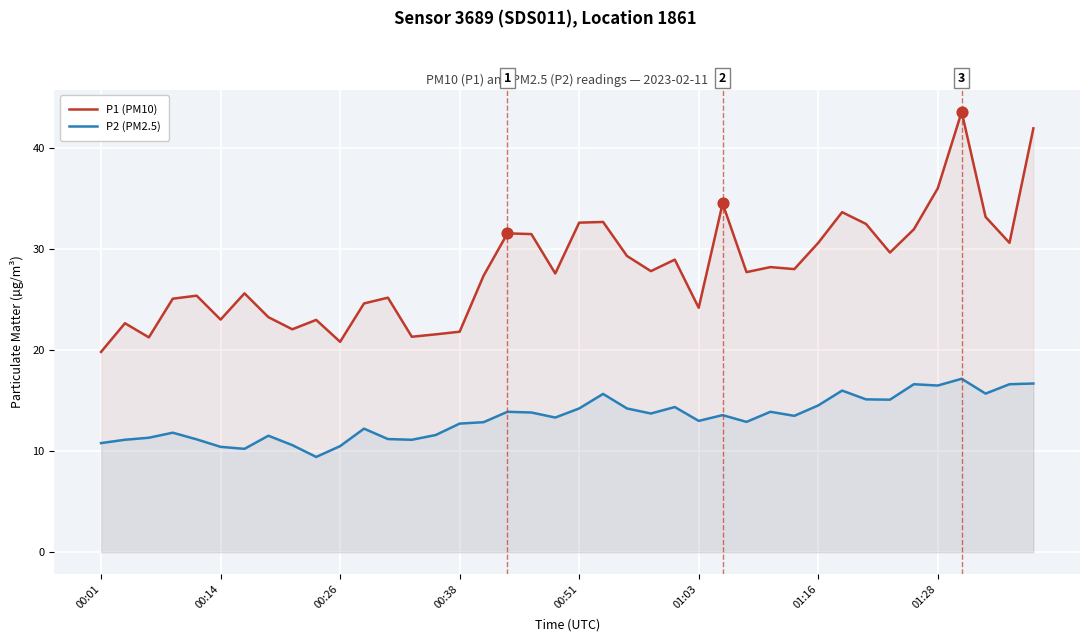

What are all the series names shown in the legend?

P1 (PM10), P2 (PM2.5)